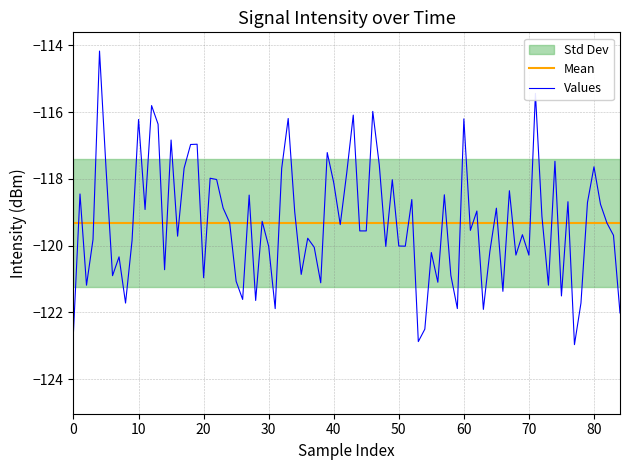

What is the maximum value for Values?

-114.2